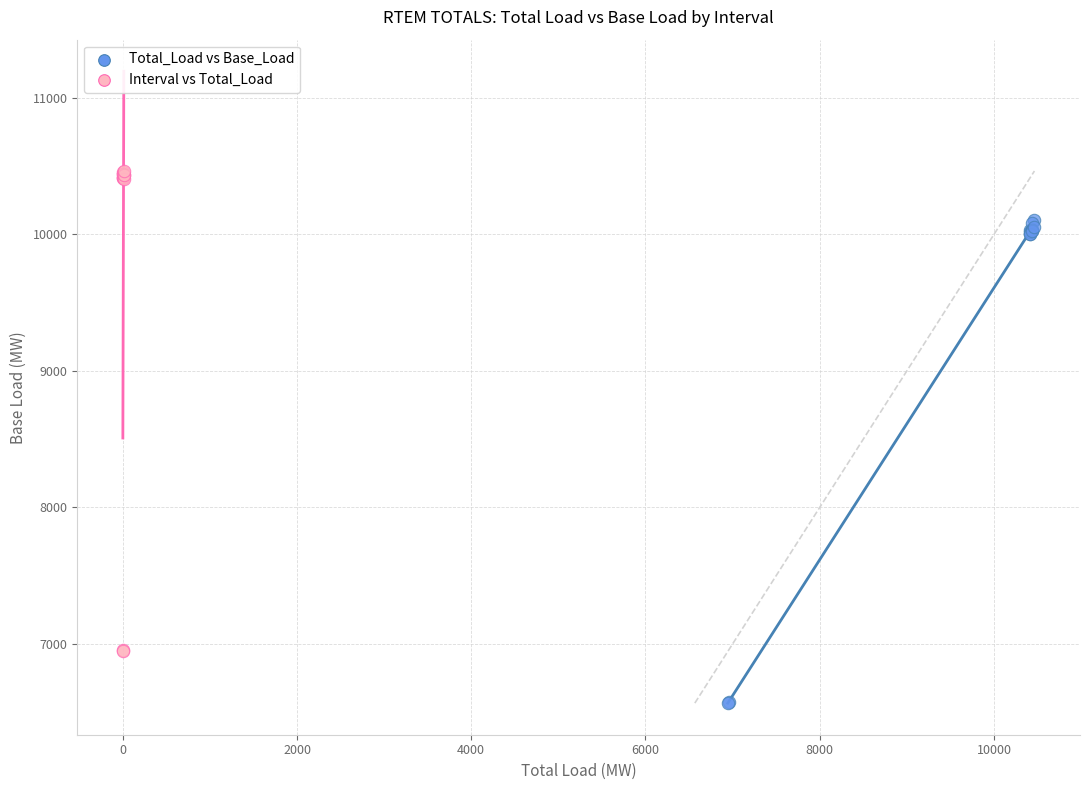

Which series reaches the maximum Y coordinate?

Interval vs Total_Load